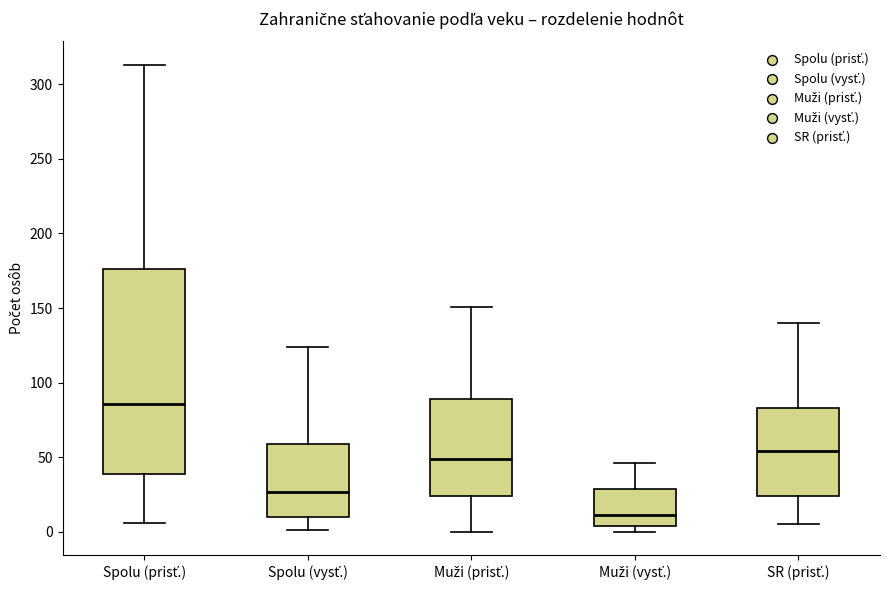

Which box has the highest median line?

Spolu (prisť.)